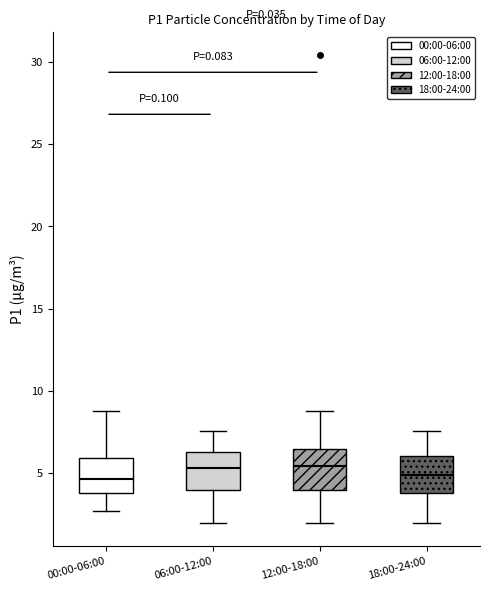

Where is the upper edge of the box for 12:00-18:00 on the y-axis? The values are not printed on the chart, so give them approximately, as read against the axis.

6.5